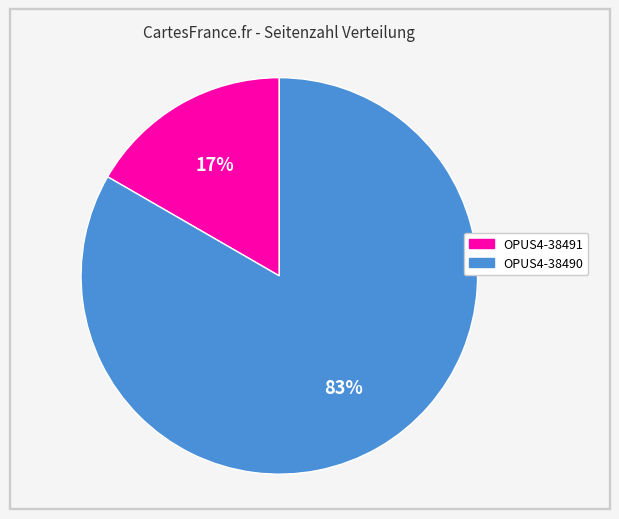

Rank the categories by value from lowest to highest.

OPUS4-38491, OPUS4-38490